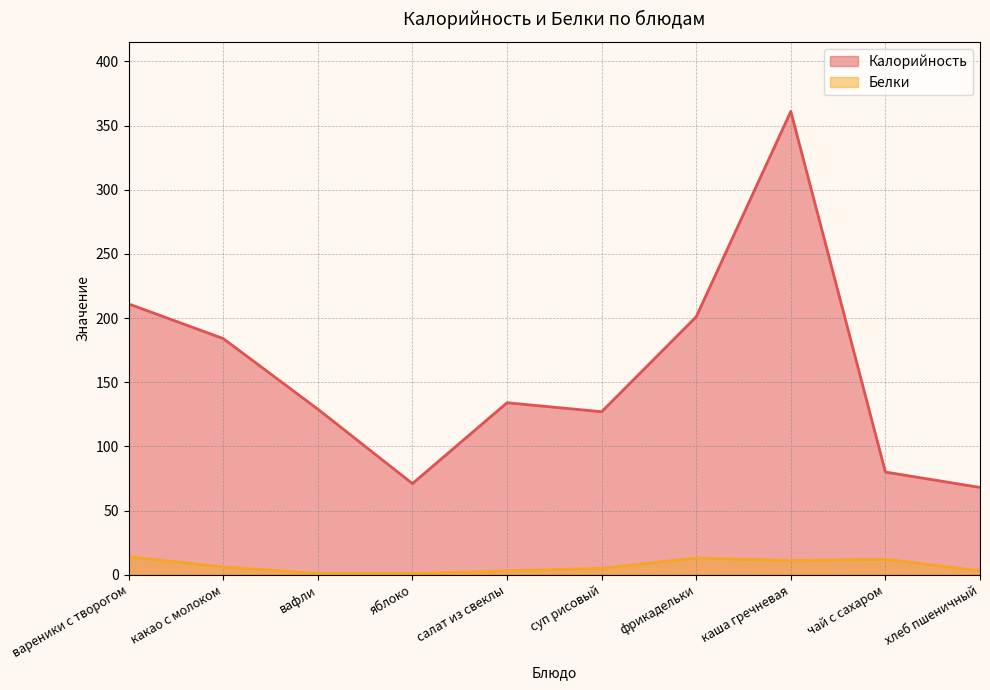

Reading left to right, list all the values displayed in this chart.

Калорийность: вареники с творогом=211	какао с молоком=184	вафли=129	яблоко=71	салат из свеклы=134	суп рисовый=127	фрикадельки=201	каша гречневая=361	чай с сахаром=80	хлеб пшеничный=68
Белки: вареники с творогом=14	какао с молоком=6	вафли=1	яблоко=1	салат из свеклы=3	суп рисовый=5	фрикадельки=13	каша гречневая=11	чай с сахаром=12	хлеб пшеничный=3